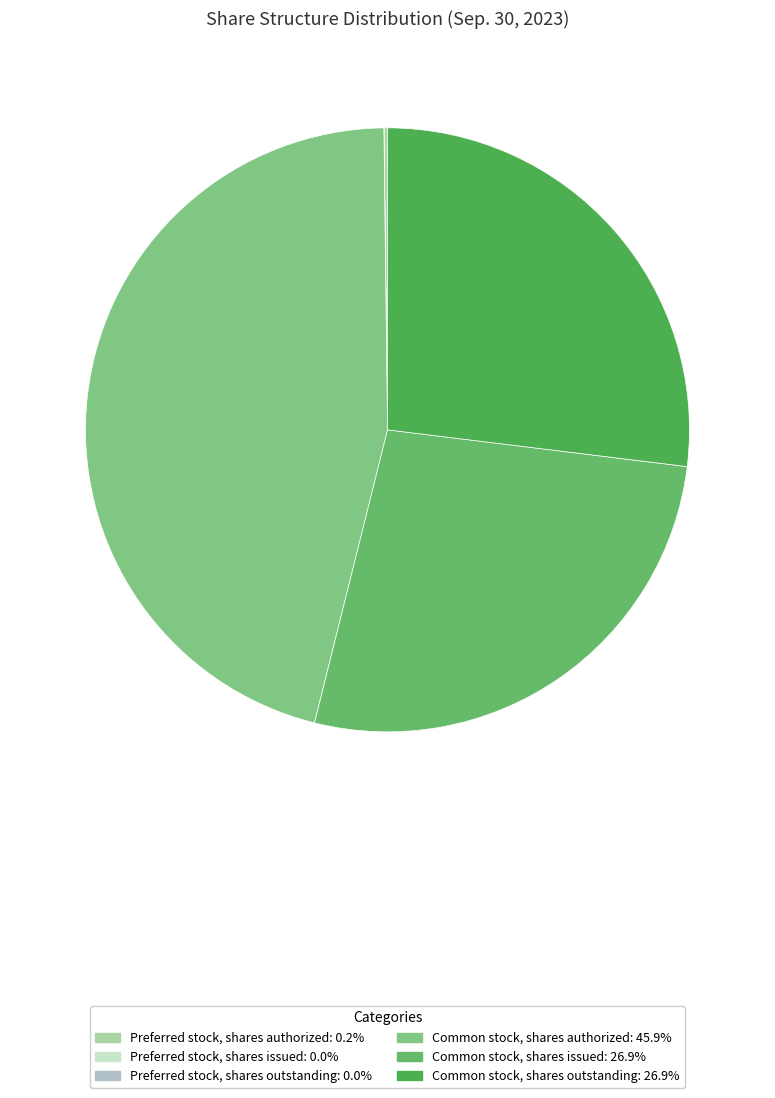

Is there any slice that represents more than half of the pie?

No